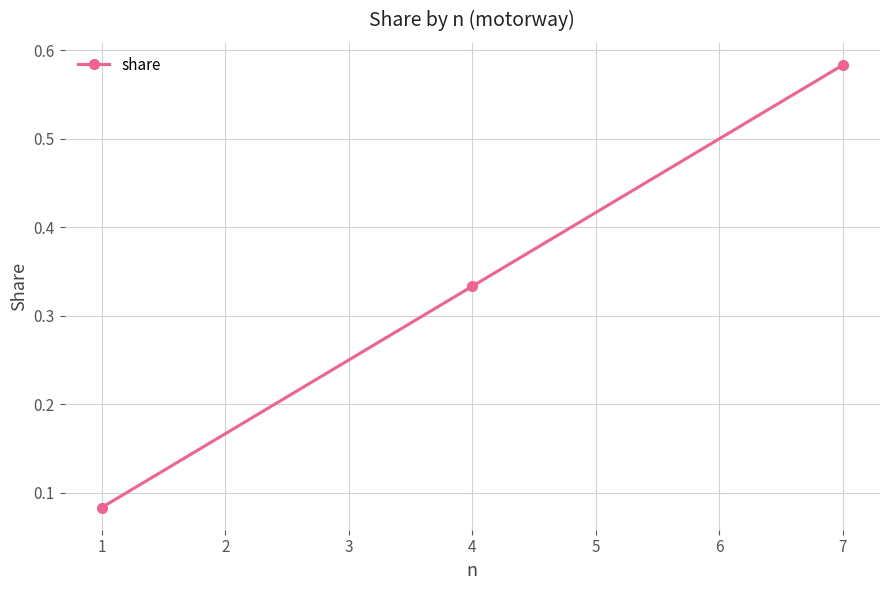

What is the sum of all values?

1.0